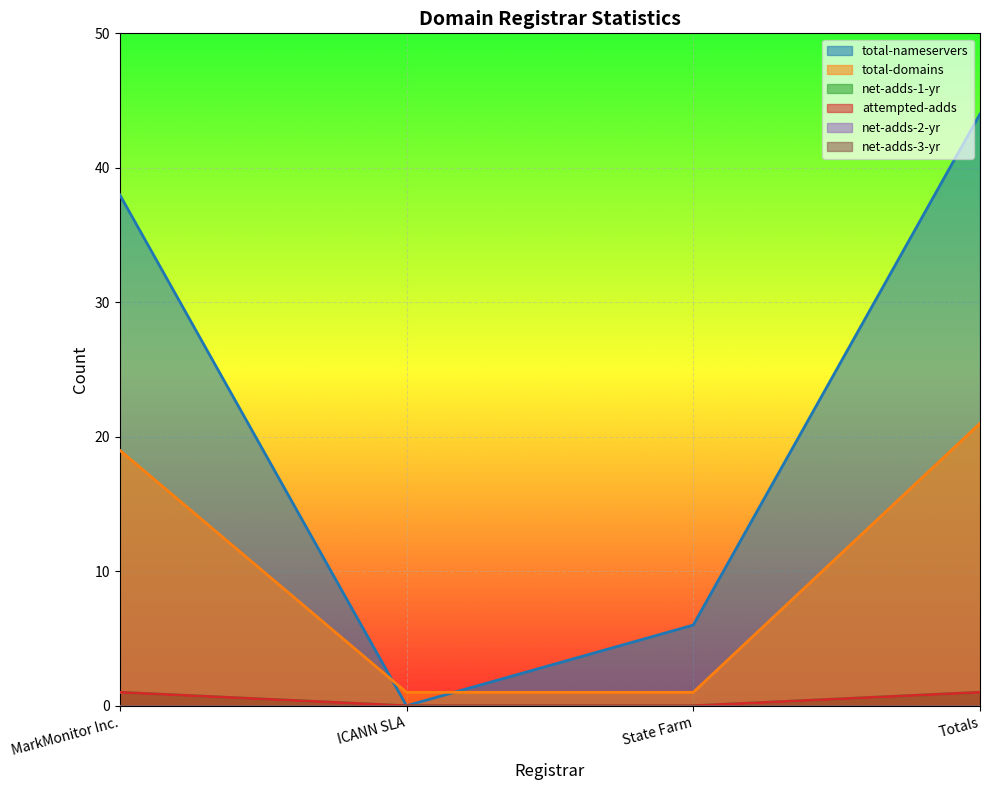

How many lines are shown in the chart?

6